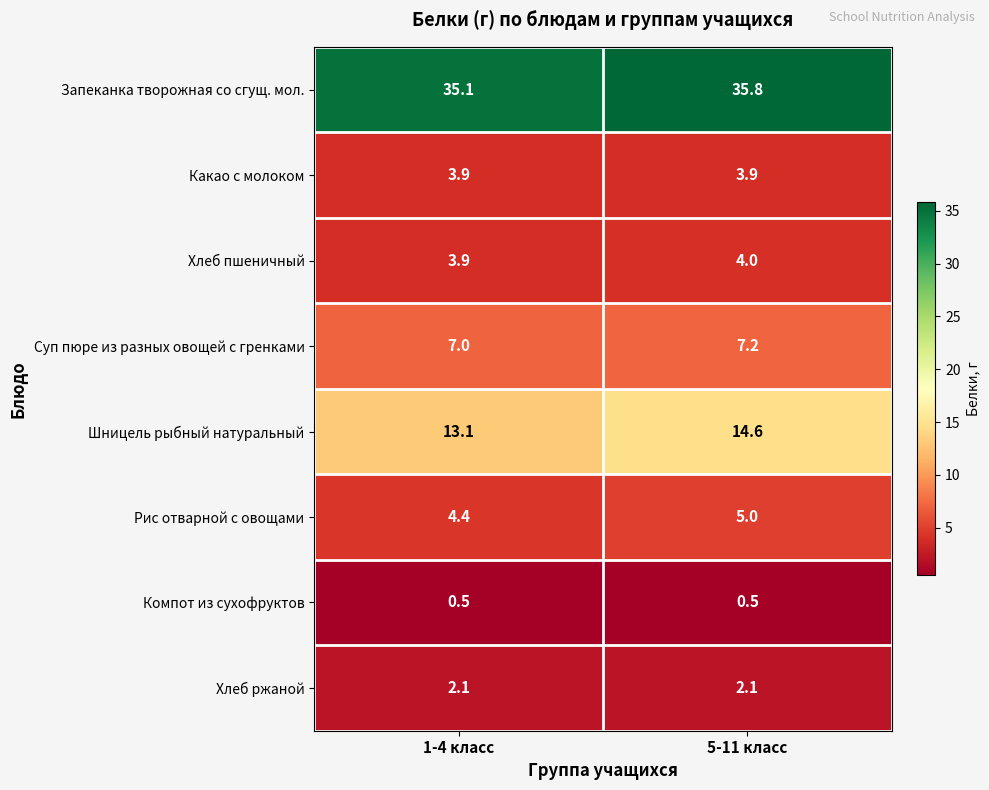

At which category is the sum across all series the highest?

5-11 класс